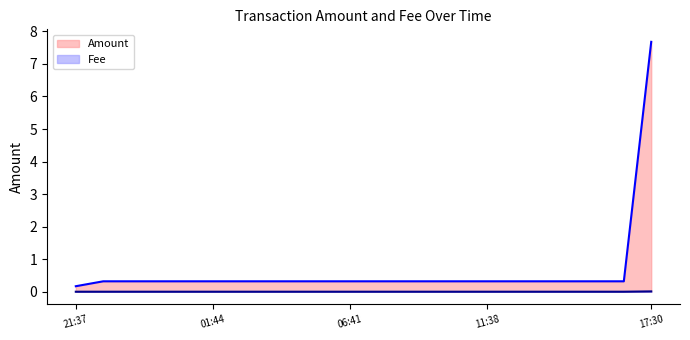

True or false: Fee and Amount intersect in this chart.

False